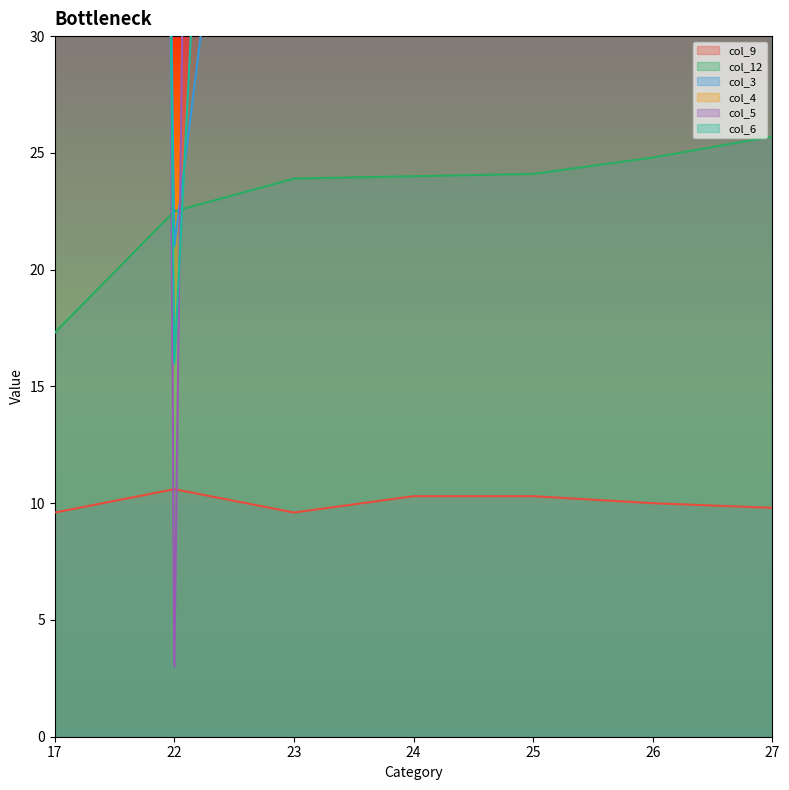

What is the difference between the col_4 values at 24 and 23?

376.0